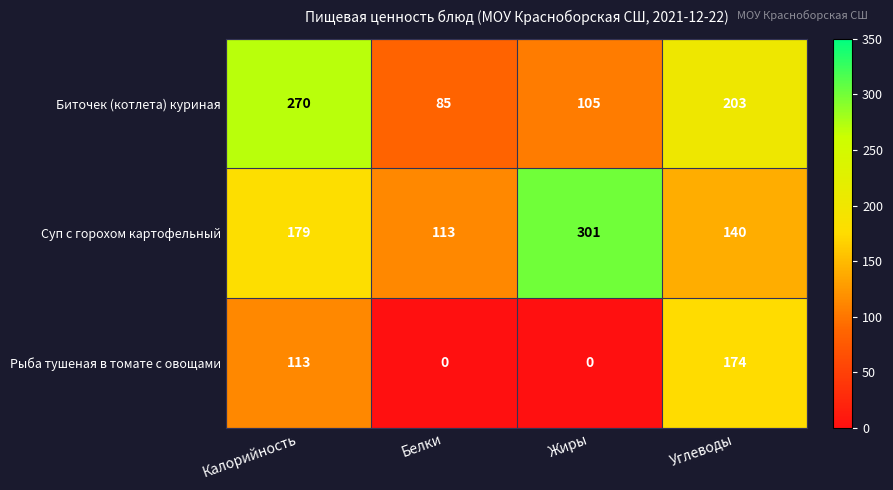

True or false: Биточек (котлета) куриная has a value of 111 at Калорийность.

False